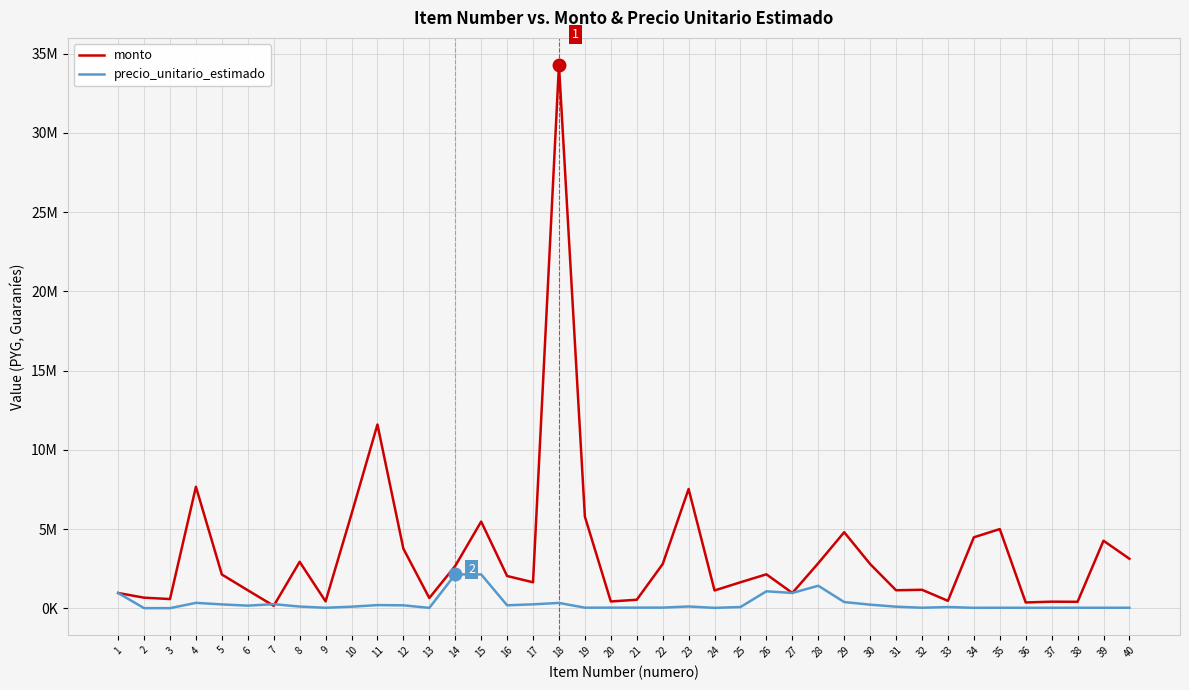

Is it true that precio_unitario_estimado equals 55660.8 at 19?

False